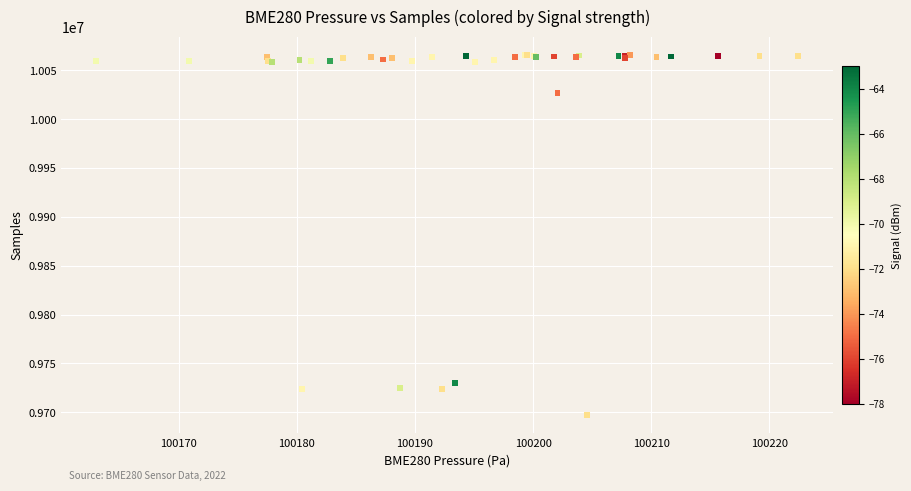

What Y value in the scatter plot is closest to 9881361?

10026483